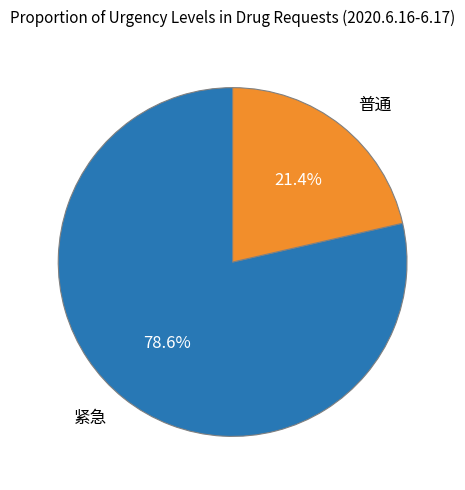

How many slices are in this pie chart?

2